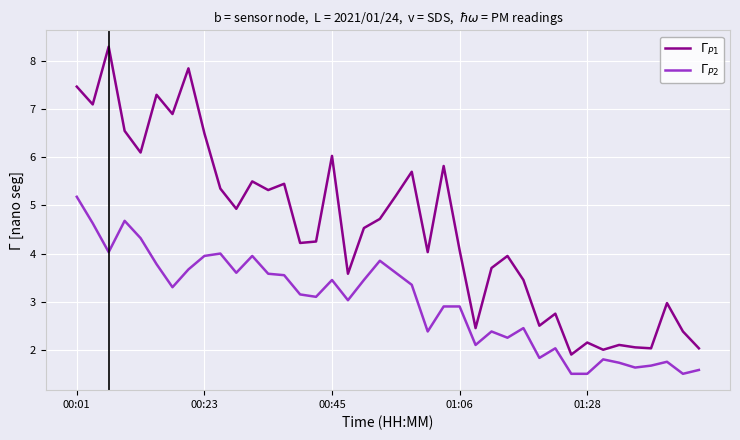

What is the maximum value shown in the chart?

8.3